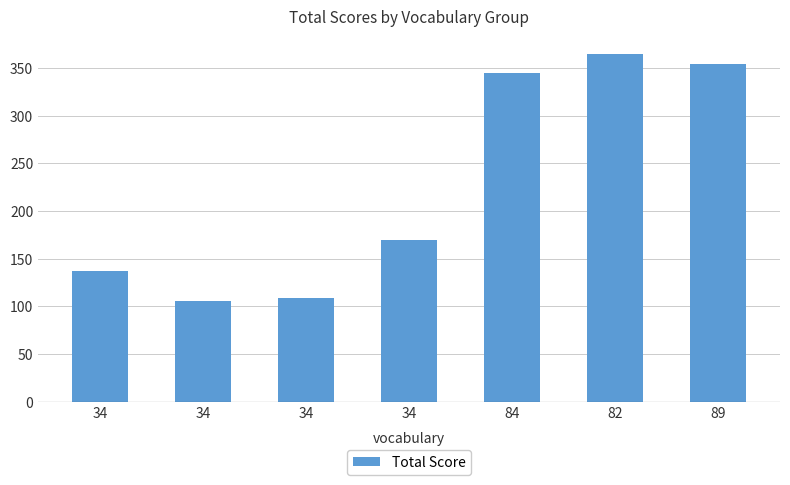

Rank the categories by value from lowest to highest.

34, 34, 34, 34, 84, 89, 82